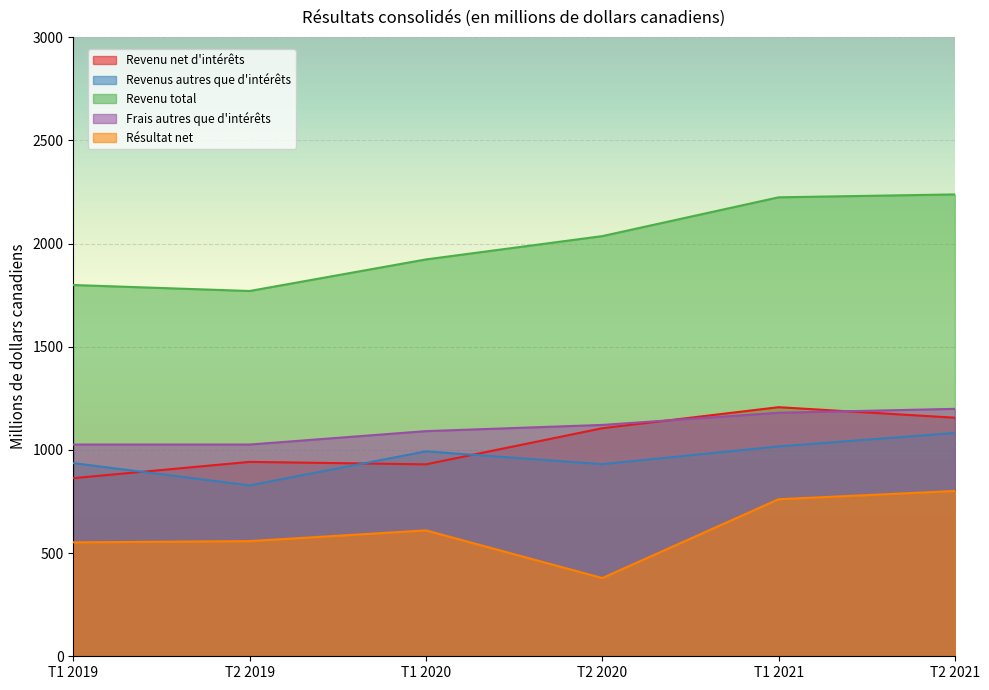

Where do Revenu net d'intérêts and Revenus autres que d'intérêts first cross each other?

T1 2019 and T2 2019